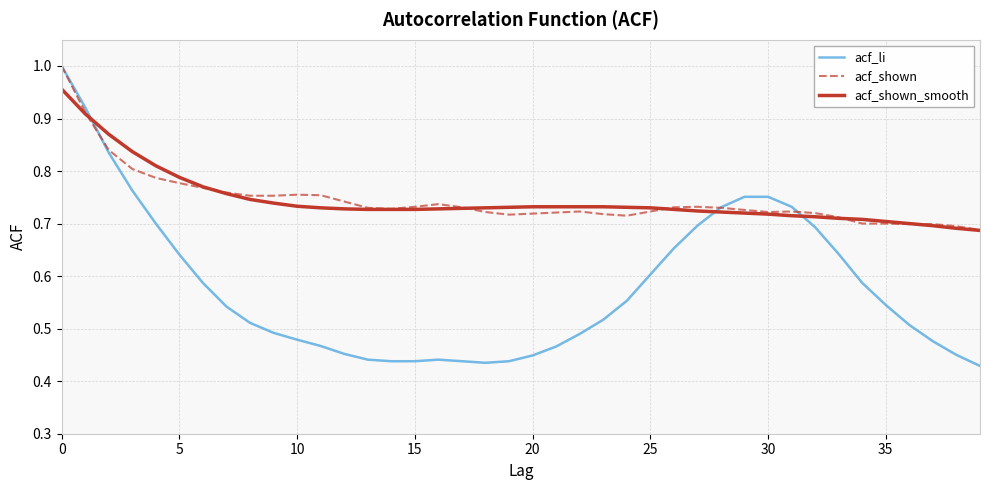

Which series has the largest range (max minus min)?

acf_li